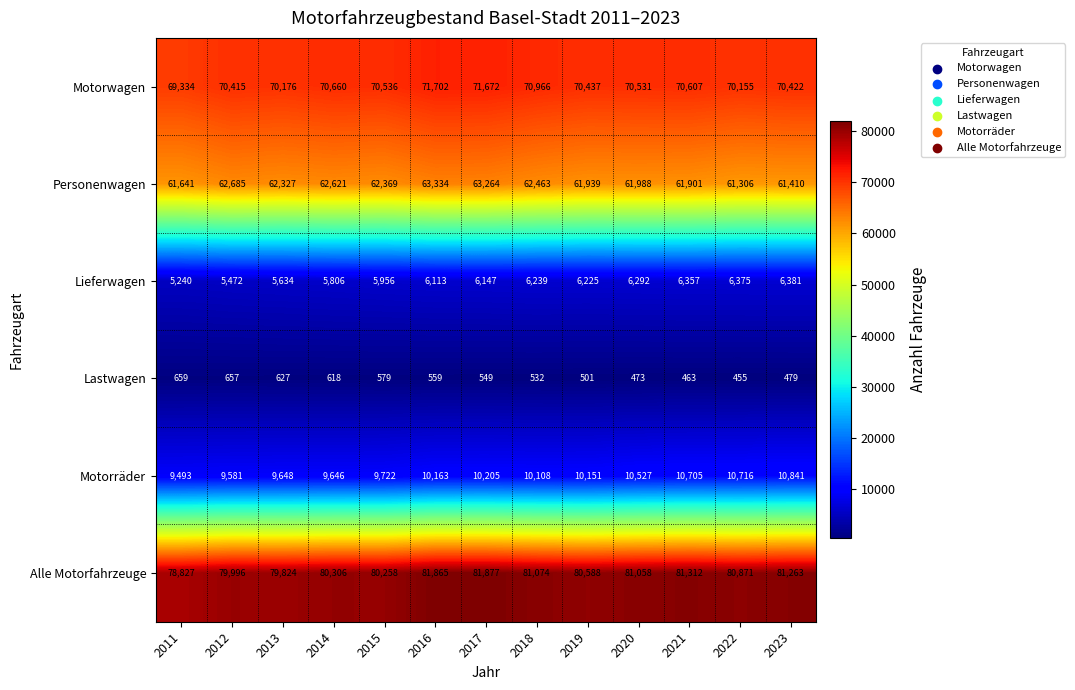

Between 2015 and 2021, which series saw the biggest shift?

Alle Motorfahrzeuge